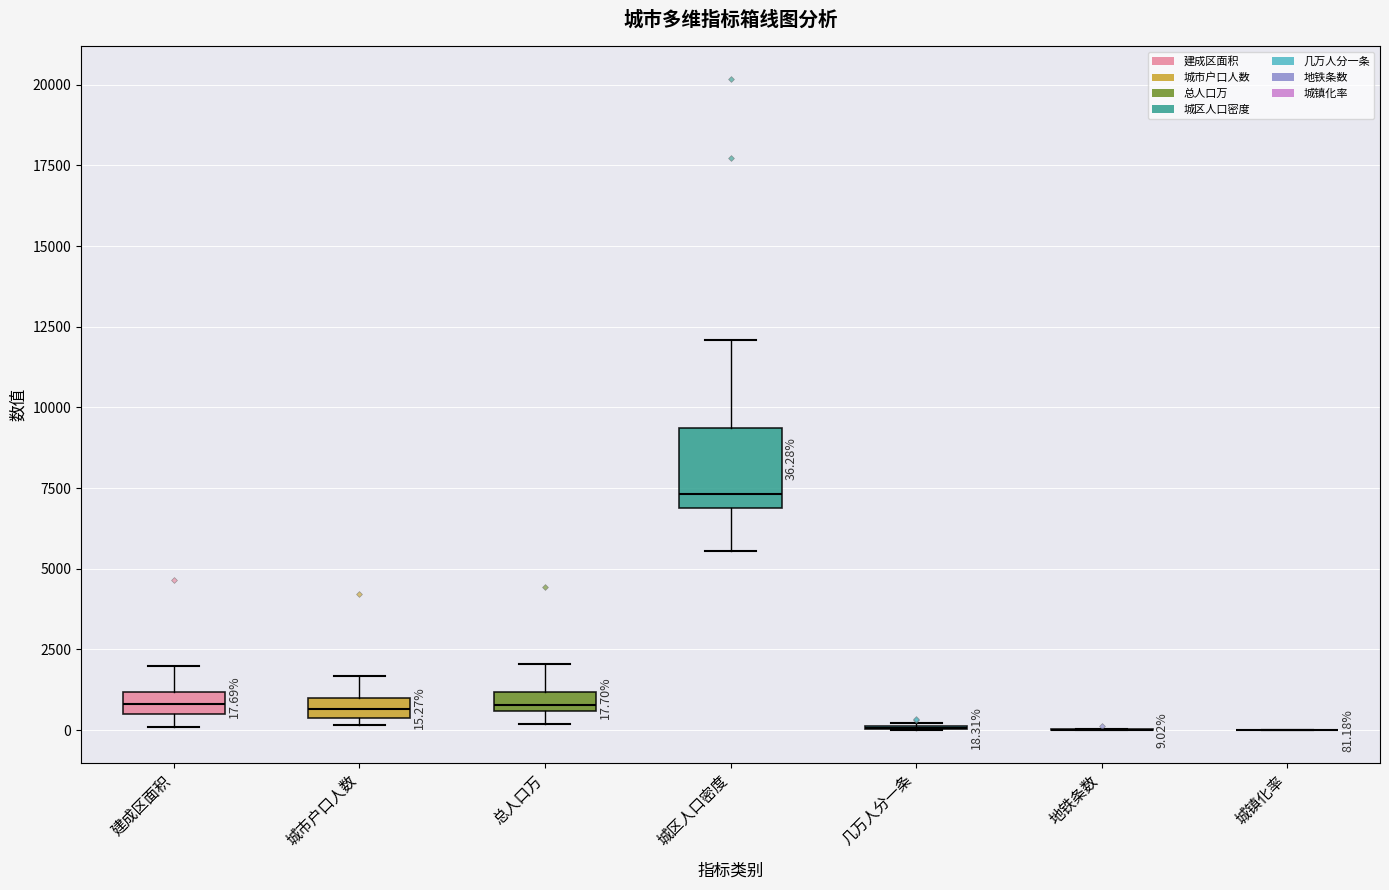

Comparing the boxes themselves (not the whiskers), which one is the tallest?

城区人口密度